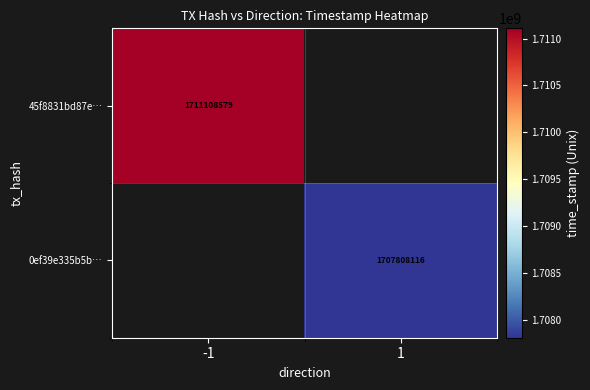

The 0ef39e335b5b… series shows 1707808116 at 1. True or false?

True